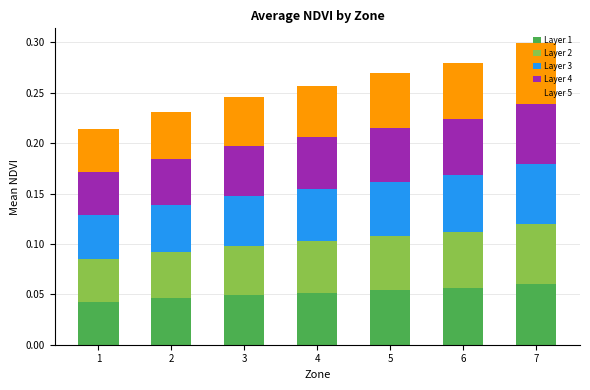

The Layer 1 series shows 0.0 at 4. True or false?

False